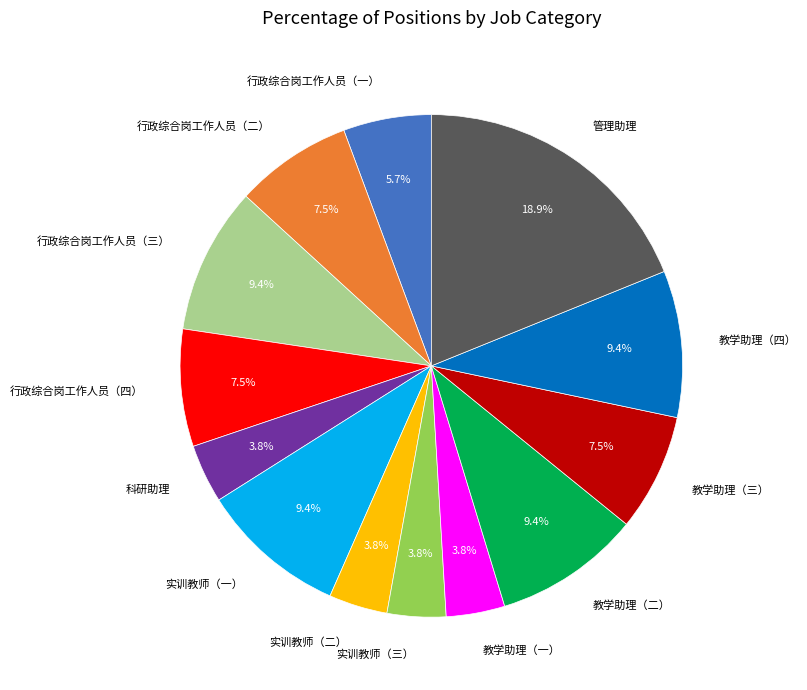

Which category has the biggest portion of the pie?

管理助理